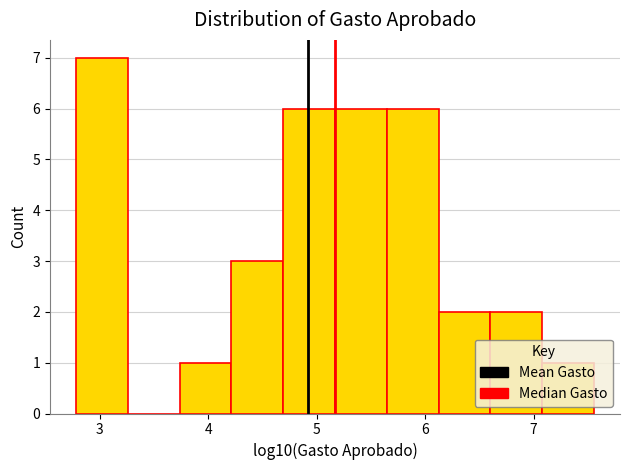

Reading left to right, list every bar in this chart as the range it spans on the x-axis followed by its height. Neither the bar edges nor the heights are printed on the chart, so give them approximately, as read against the axes.

2.8 to 3.3: 7
3.3 to 3.7: 0
3.7 to 4.2: 1
4.2 to 4.7: 3
4.7 to 5.2: 6
5.2 to 5.6: 6
5.6 to 6.1: 6
6.1 to 6.6: 2
6.6 to 7.1: 2
7.1 to 7.6: 1